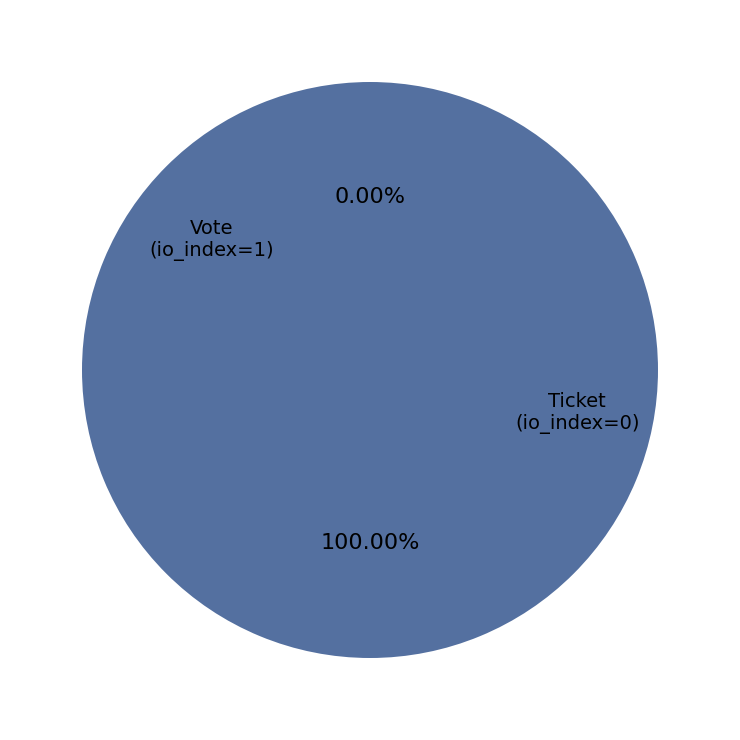

True or false: Vote (io_index=1) accounts for 100% of the total.

True